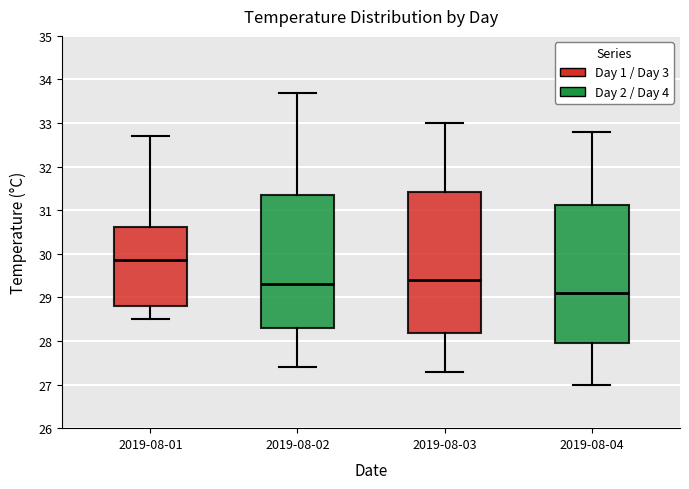

Where does the upper whisker of the box for 2019-08-04 end on the y-axis? The values are not printed on the chart, so give them approximately, as read against the axis.

32.8